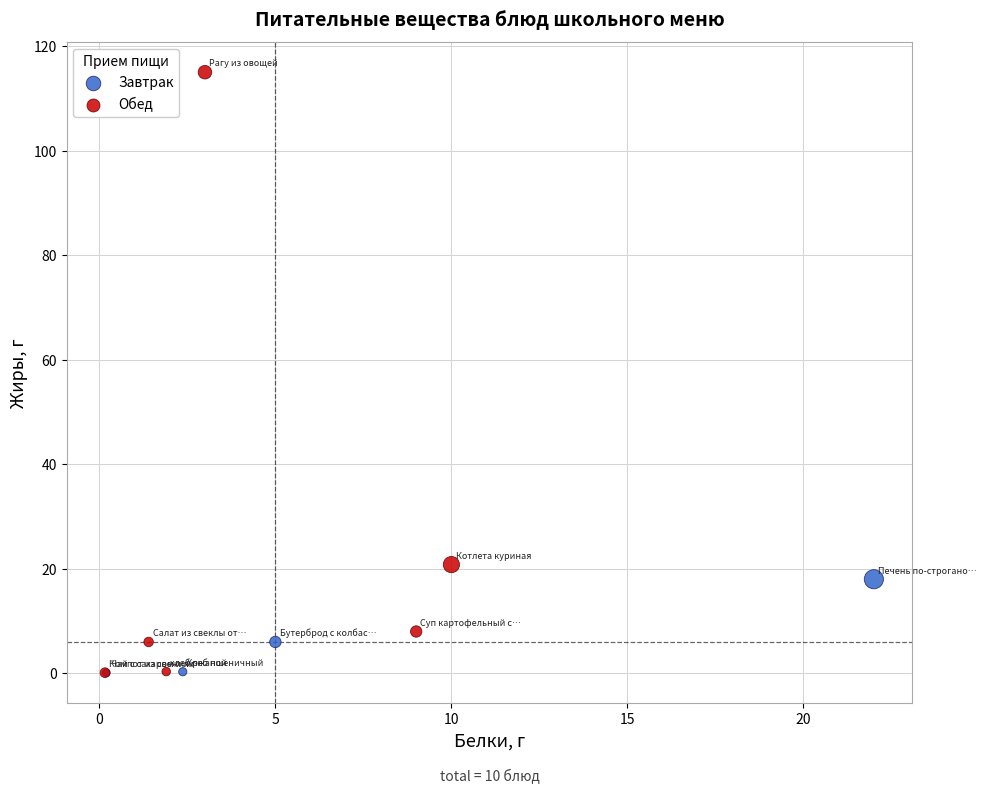

What are all the series names shown in the legend?

Завтрак, Обед